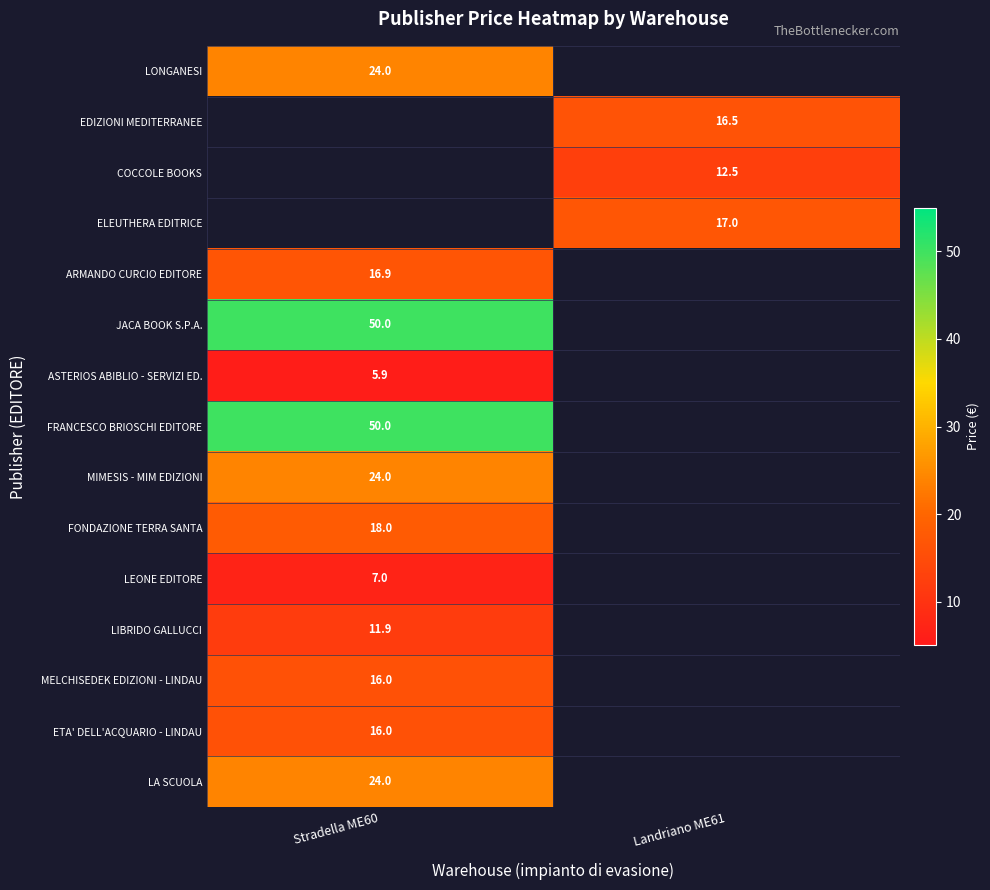

True or false: EDIZIONI MEDITERRANEE has a value of 16.5 at Landriano ME61.

True